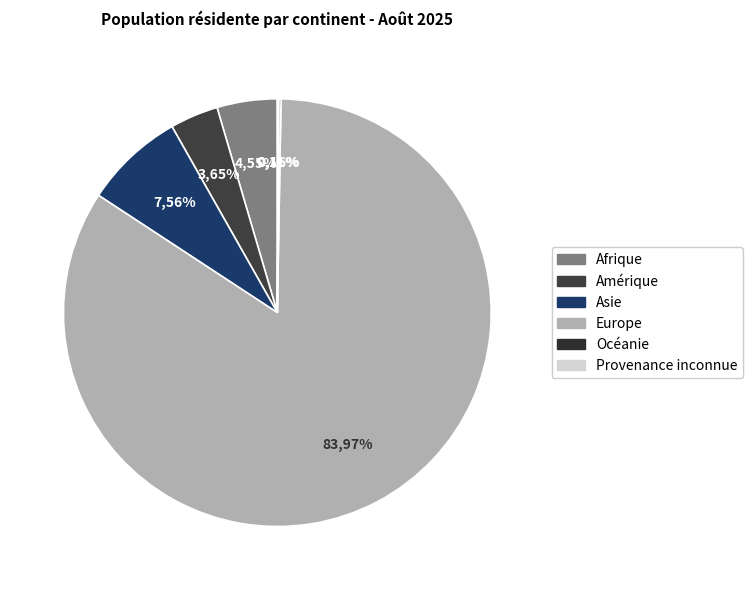

Approximately how many times larger is the value at Océanie compared to Provenance inconnue?

1.4